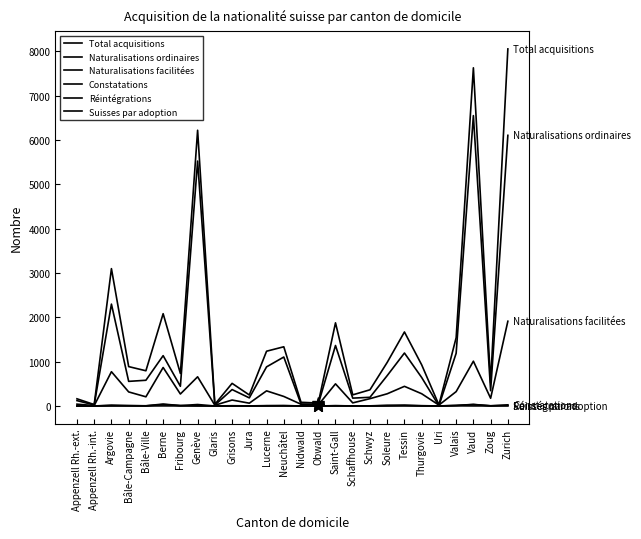

True or false: Réintégrations and Suisses par adoption cross at least once.

True